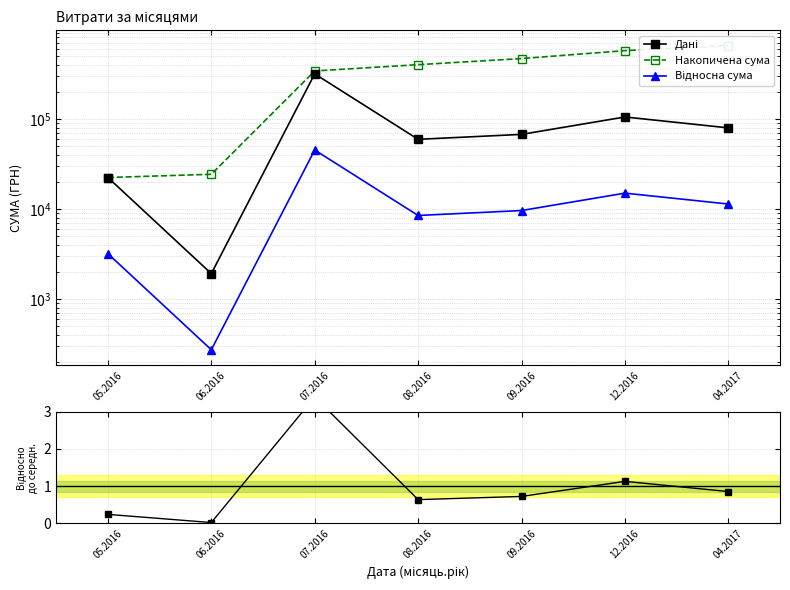

True or false: Накопичена сума and Відносно до середньої intersect in this chart.

False